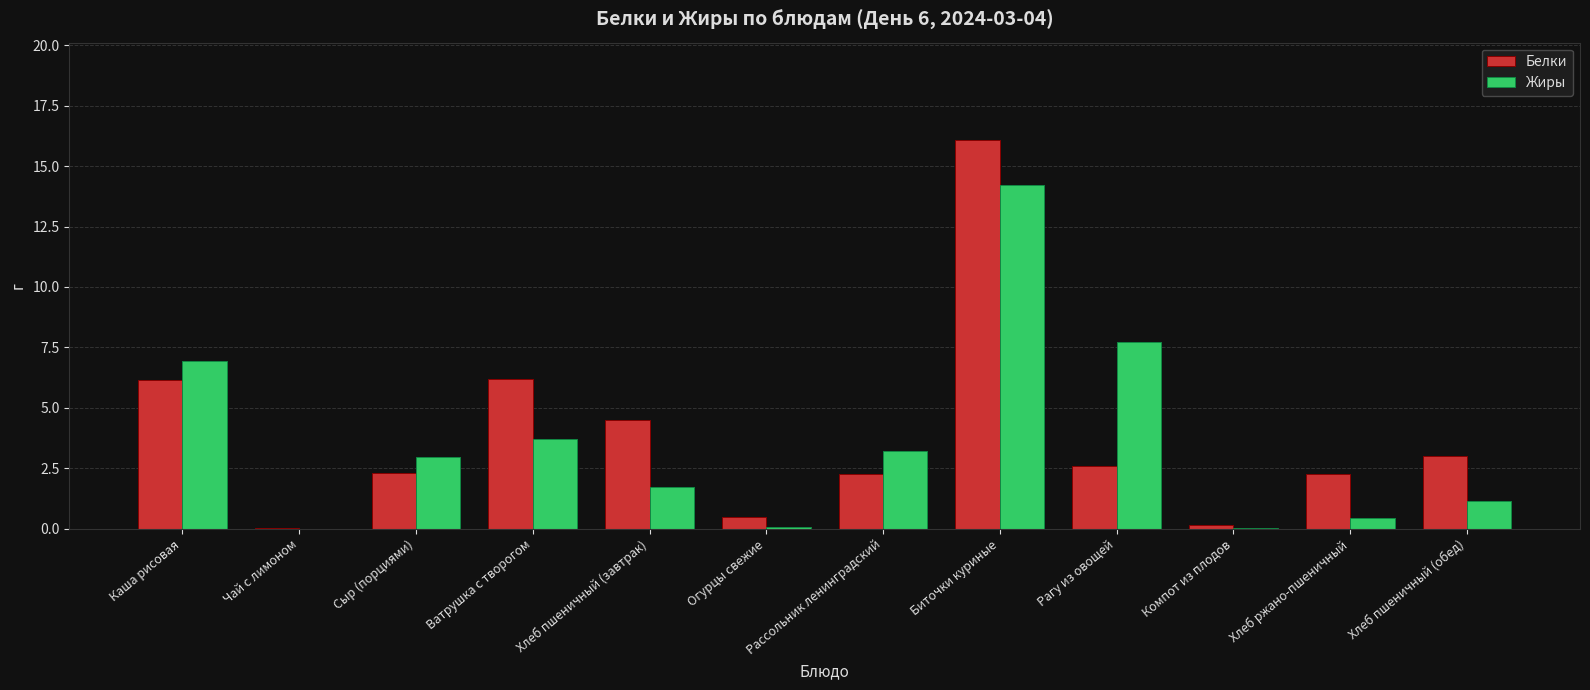

At which label does Жиры reach its peak?

Биточки куриные